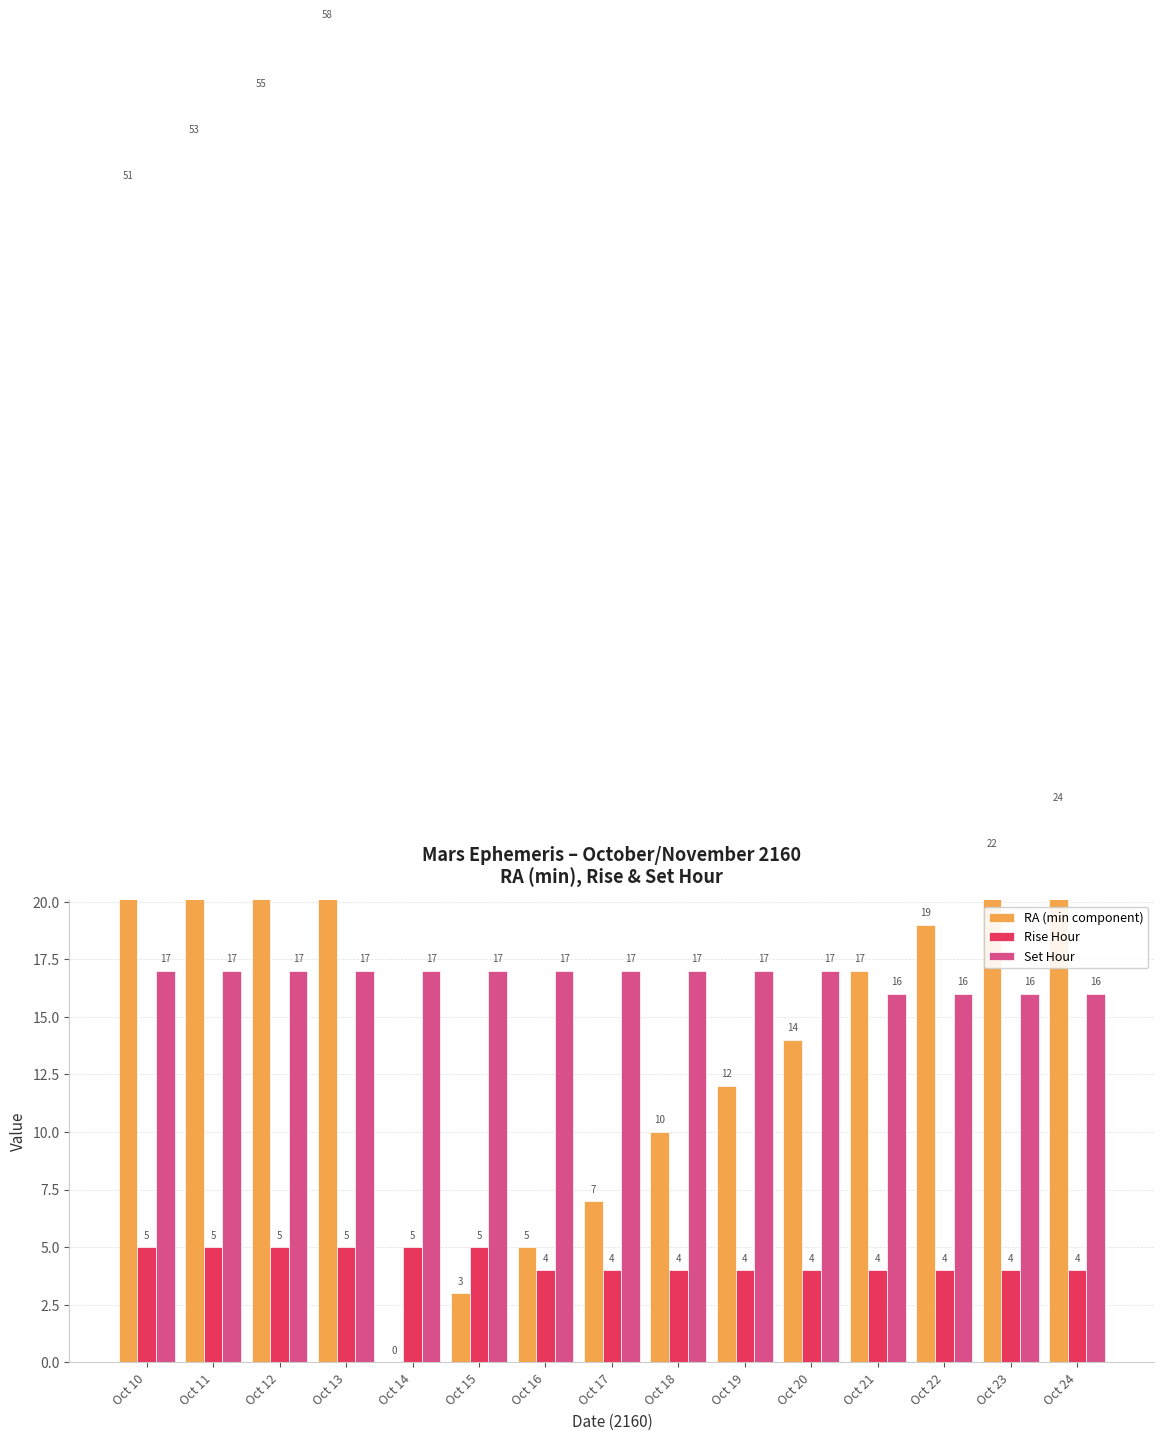

Which category has the highest value in the Set Hour series?

Oct 10